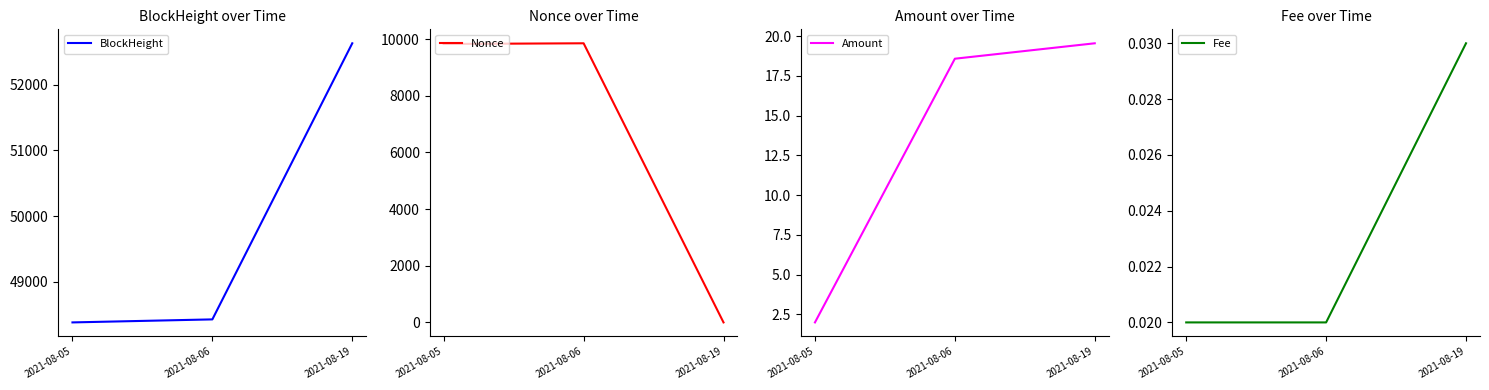

The Nonce series shows 9854.0 at 2021-08-06. True or false?

True